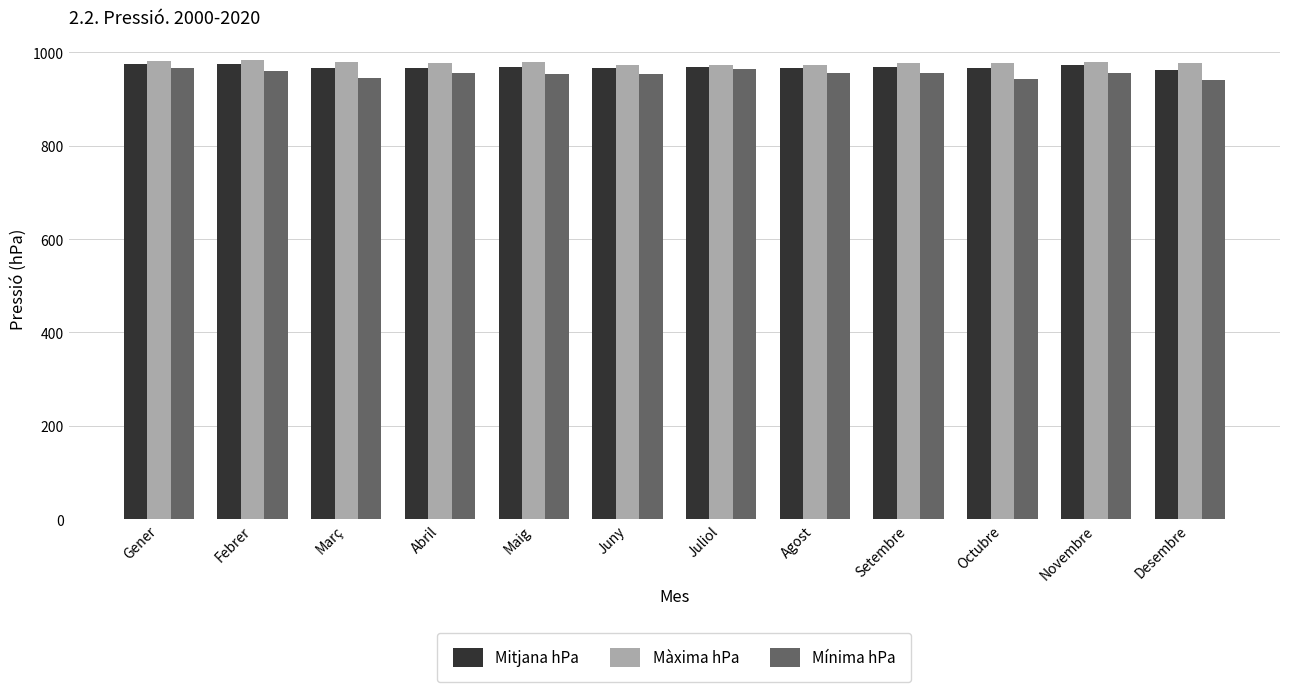

Which series has the widest spread of values?

Mínima hPa